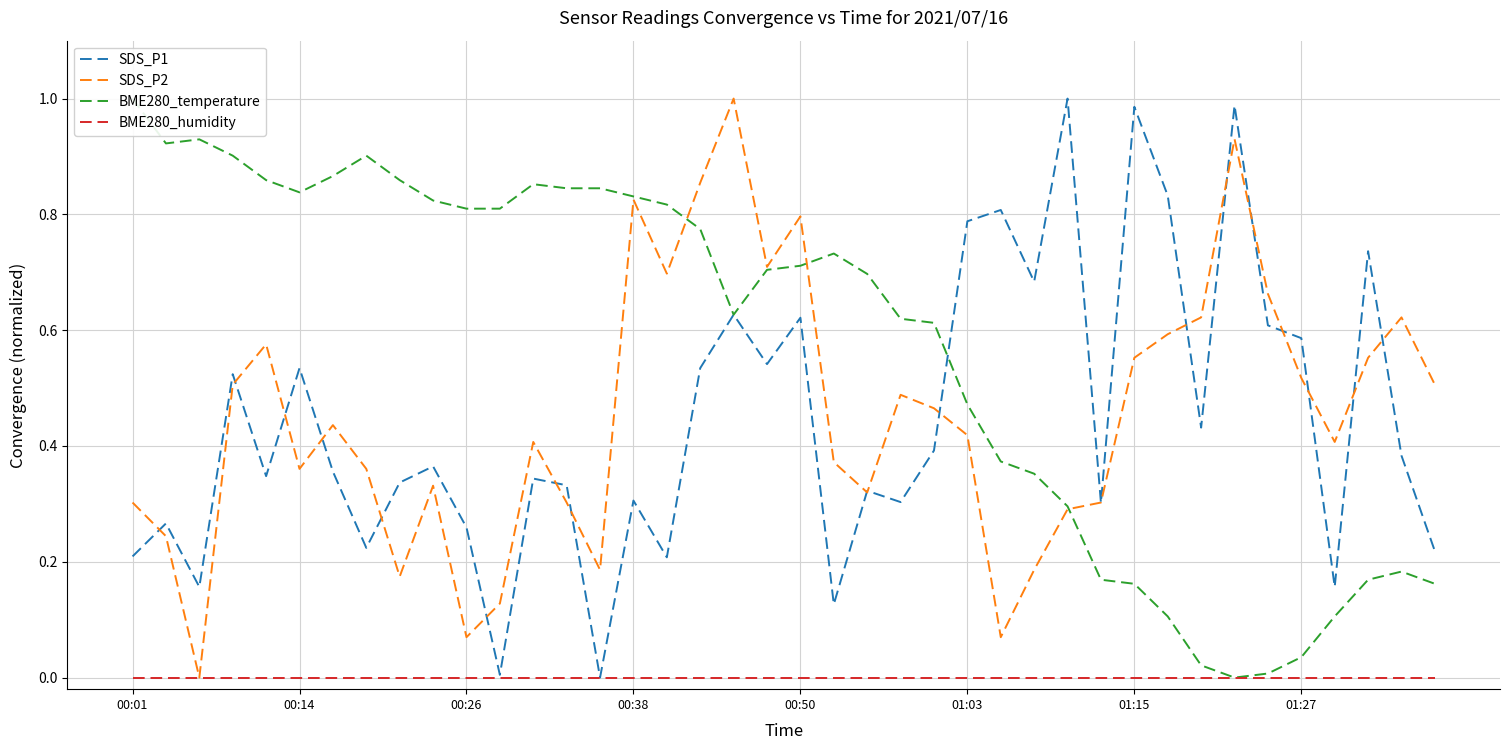

Which has a higher value, 32 or 25?

25